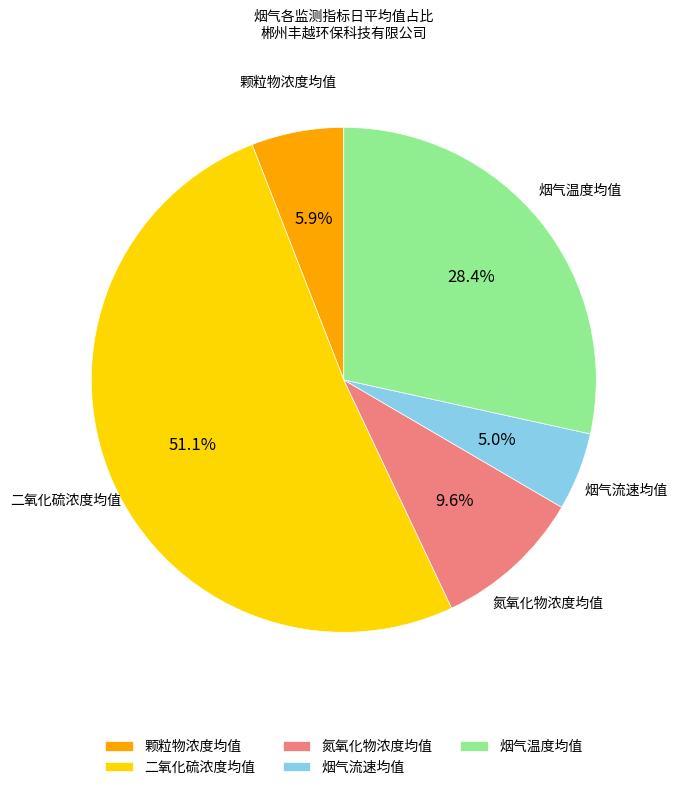

What is the total percentage of 氮氧化物浓度均值 and 烟气温度均值?

38.0%